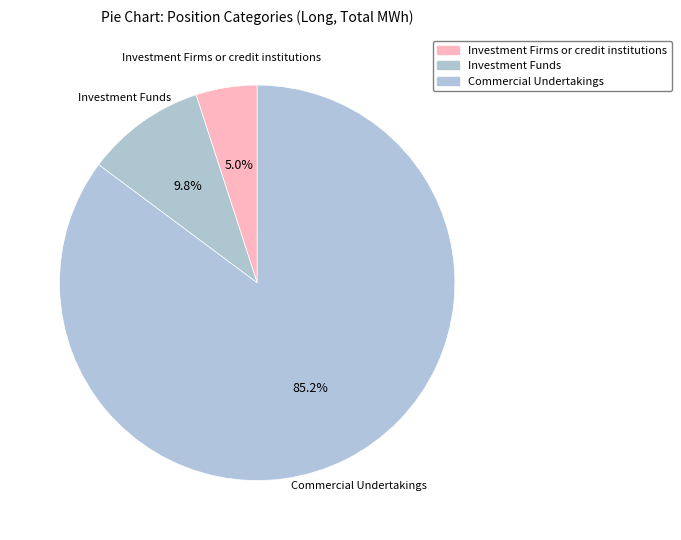

What is the largest slice in the pie chart?

Commercial Undertakings